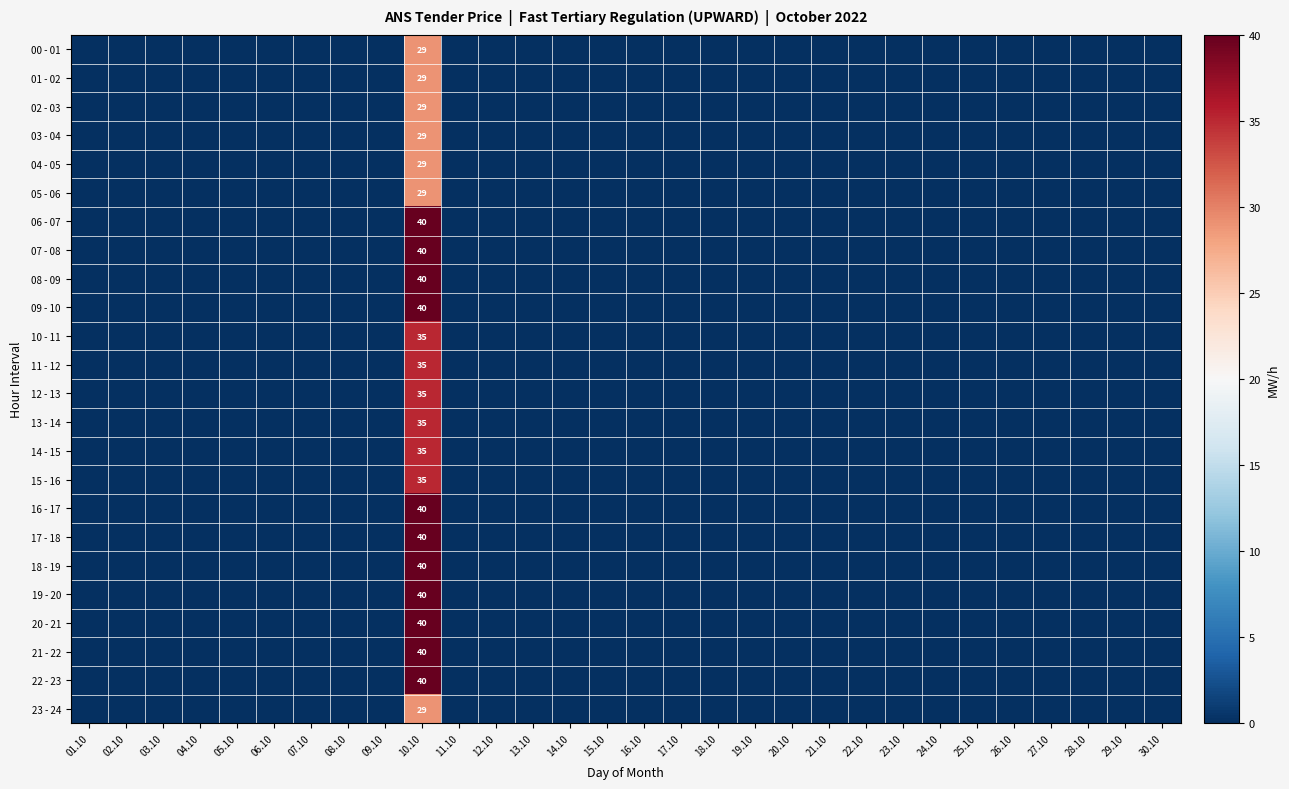

Rank the categories by 06 - 07 value from lowest to highest.

01.10, 02.10, 03.10, 04.10, 05.10, 06.10, 07.10, 08.10, 09.10, 11.10, 12.10, 13.10, 14.10, 15.10, 16.10, 17.10, 18.10, 19.10, 20.10, 21.10, 22.10, 23.10, 24.10, 25.10, 26.10, 27.10, 28.10, 29.10, 30.10, 10.10